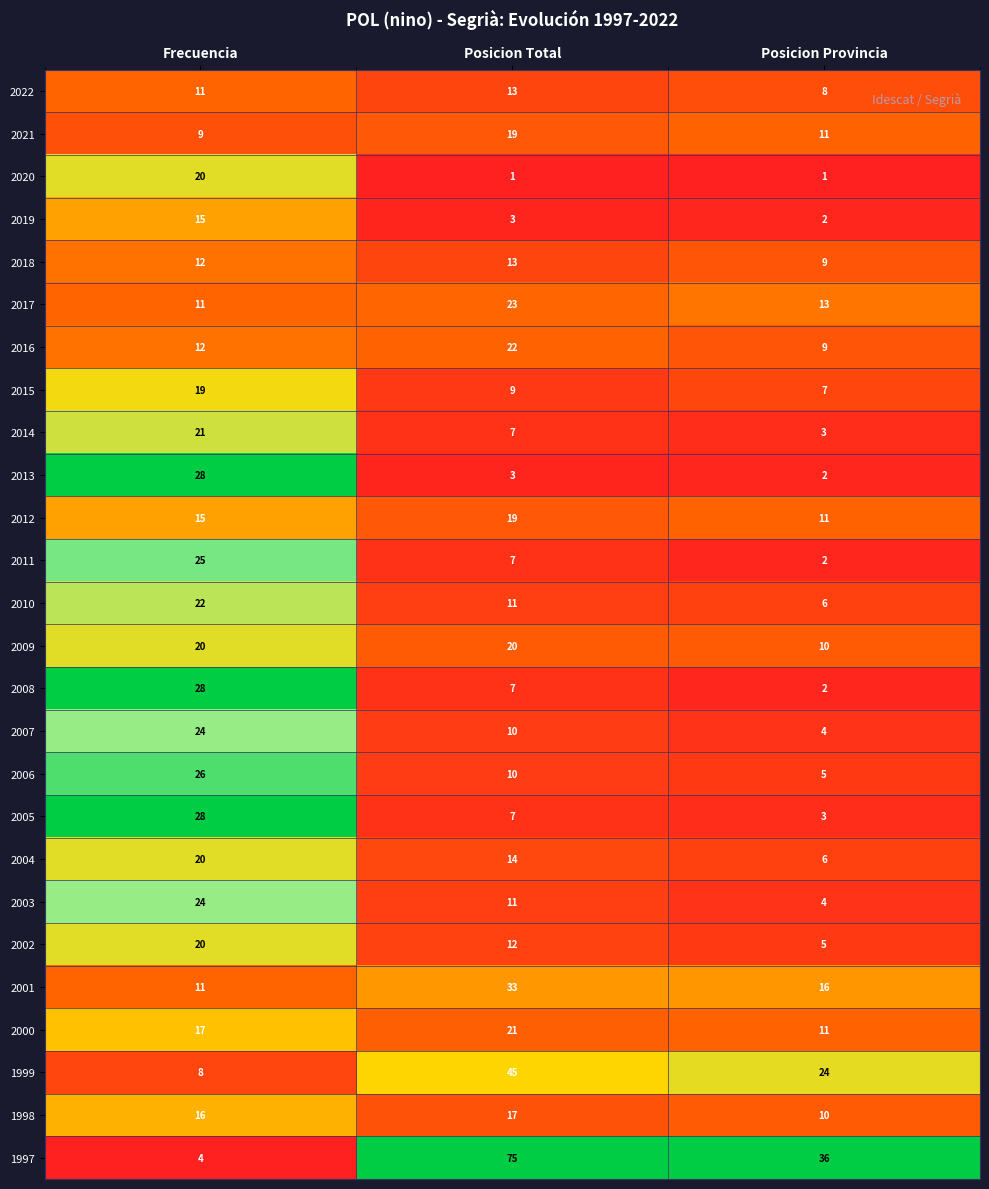

The value of 2017 at Posicion Provincia is 17. True or false?

False